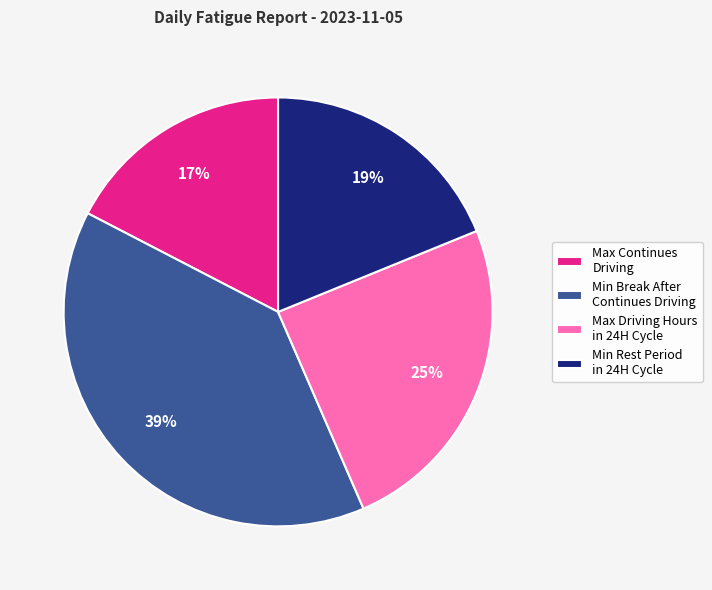

Count the number of slices in the pie.

4